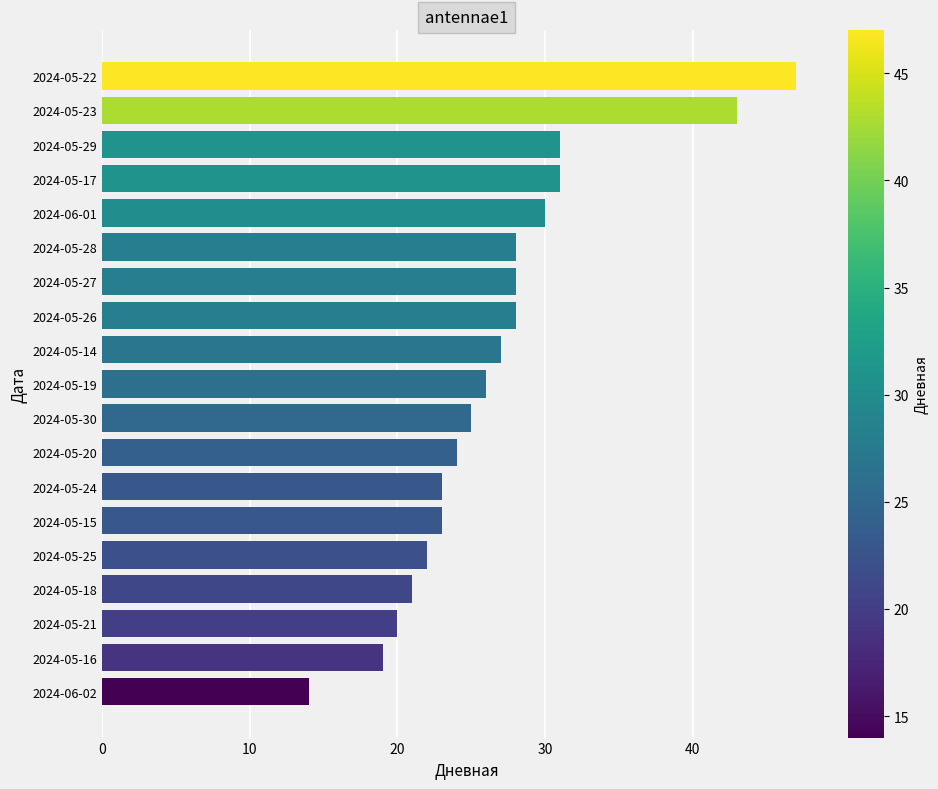

What is the ratio of the value at 2024-05-15 to the value at 2024-05-18?

1.1